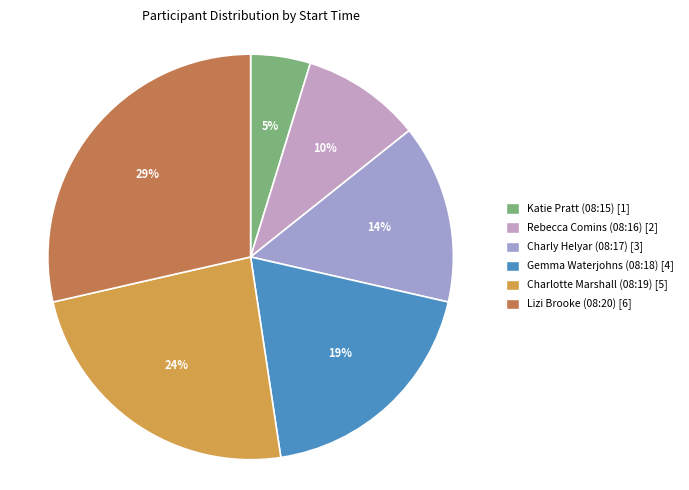

Count the number of slices in the pie.

6